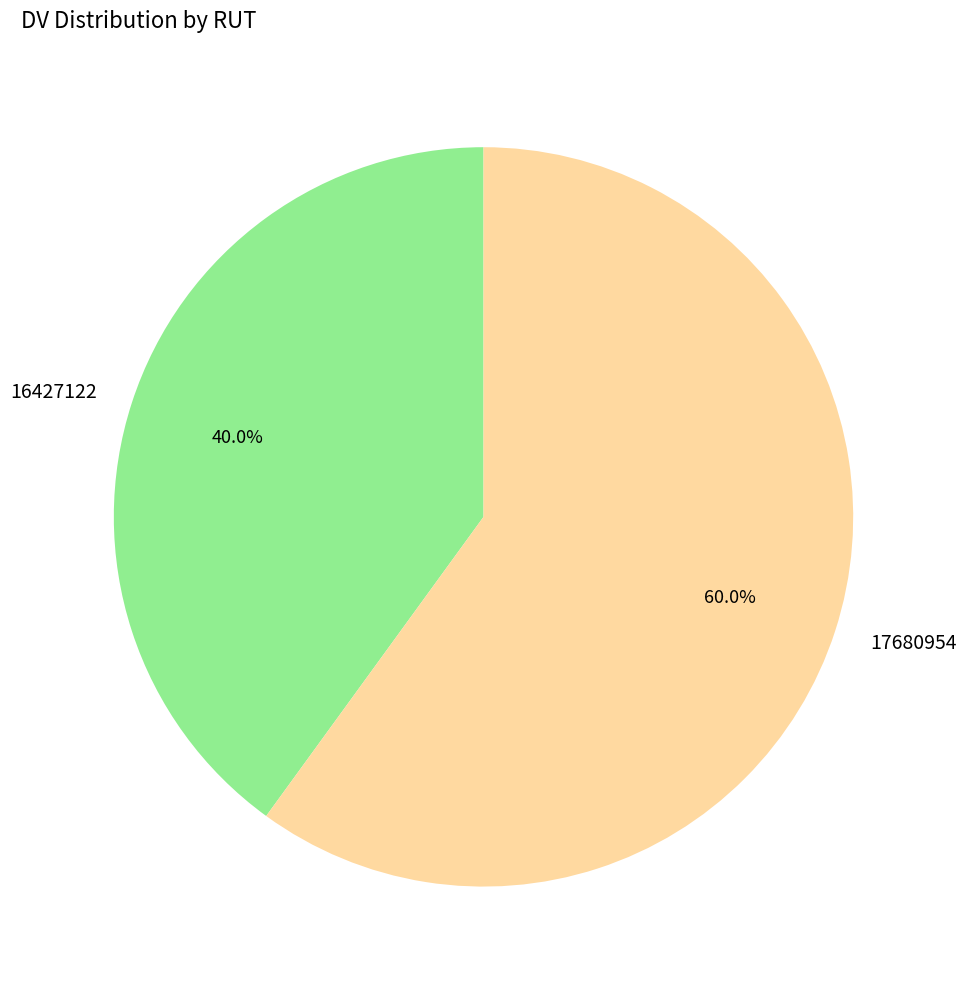

To the nearest percent, what is the average slice percentage?

50%